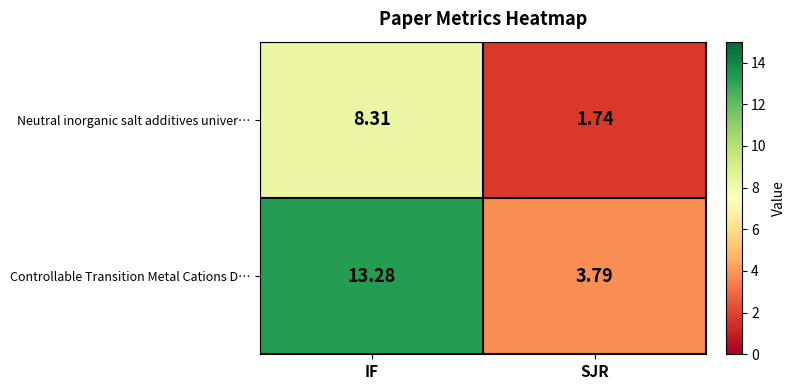

Where does the Controllable Transition Metal Cations D… series first go above 13?

IF